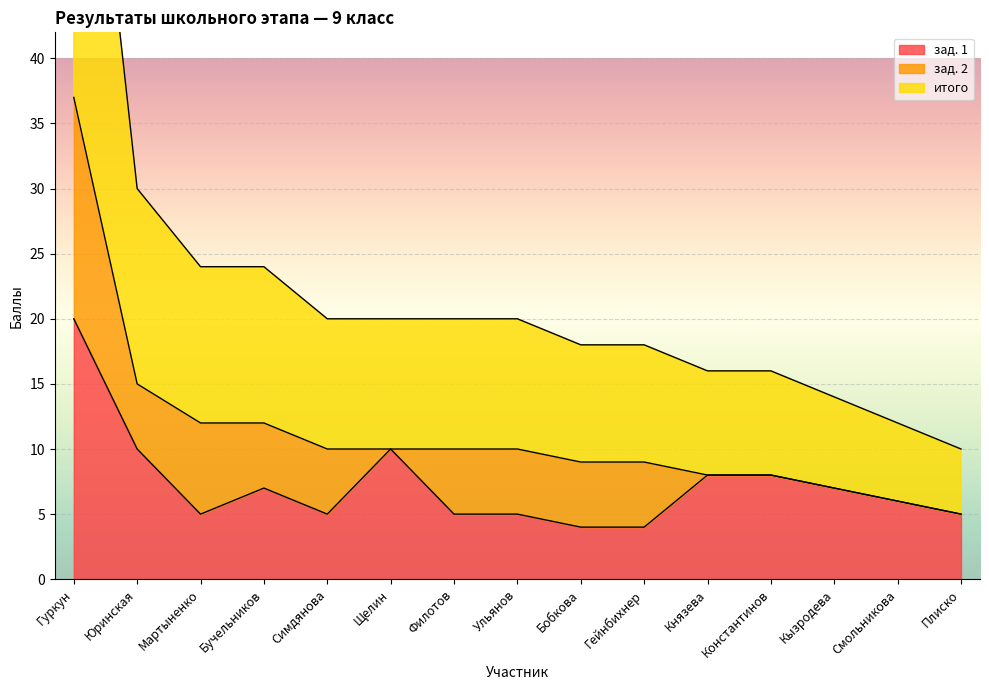

Where does the итого series first go above 10?

Гуркун